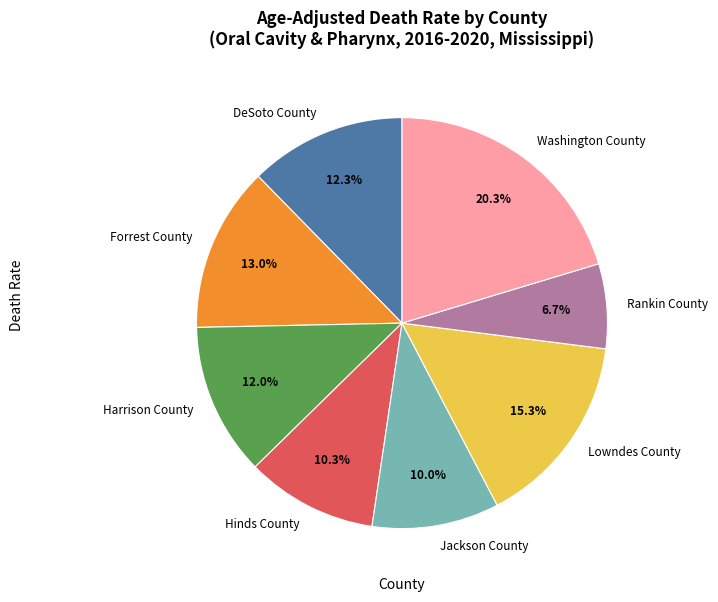

Is it true that Rankin County is 1% of the pie?

False